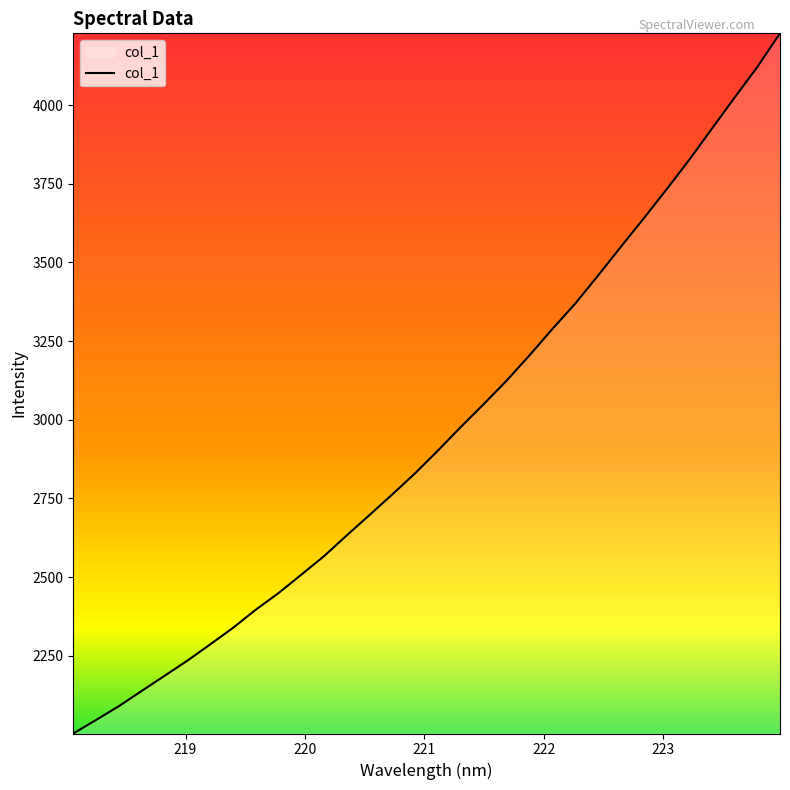

What is the maximum value shown in the chart?

4228.0